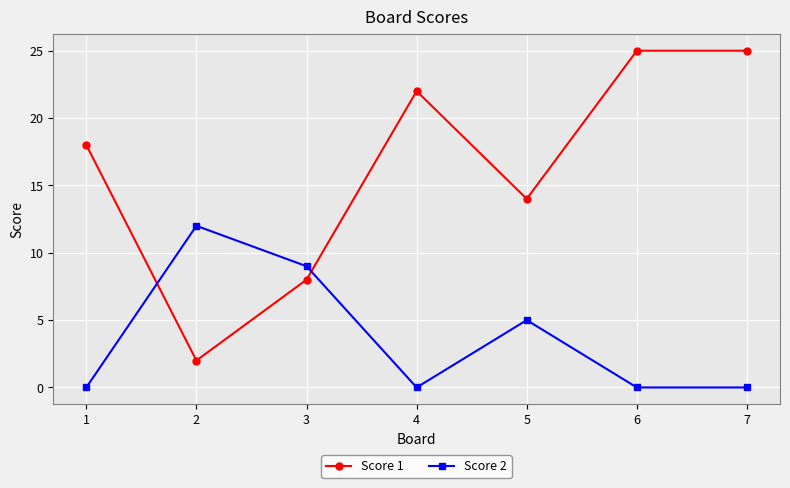

What are all the series names shown in the legend?

Score 1, Score 2